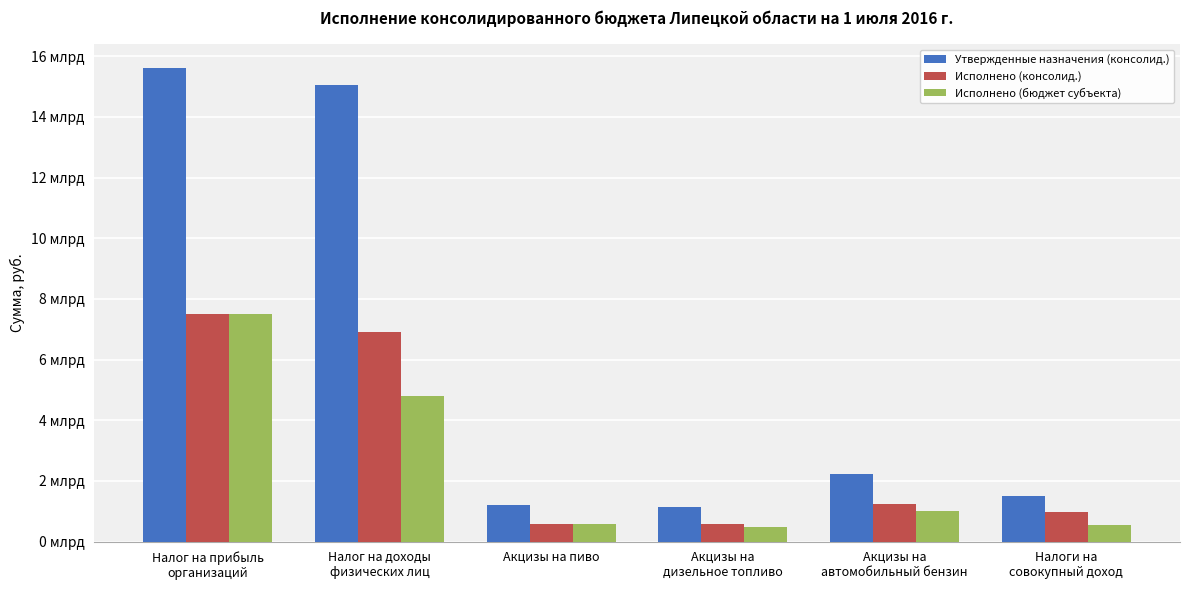

What is the label of the 3rd bar from the right?

Акцизы на
дизельное топливо